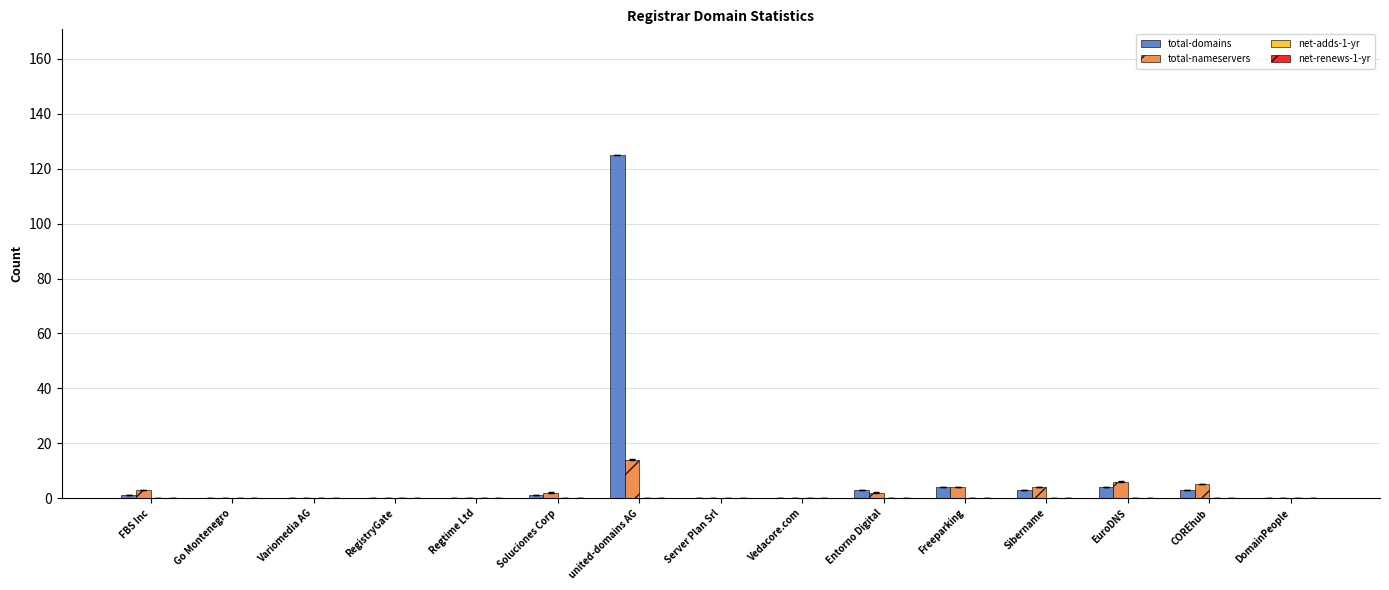

What is the sum of all total-domains values?

144